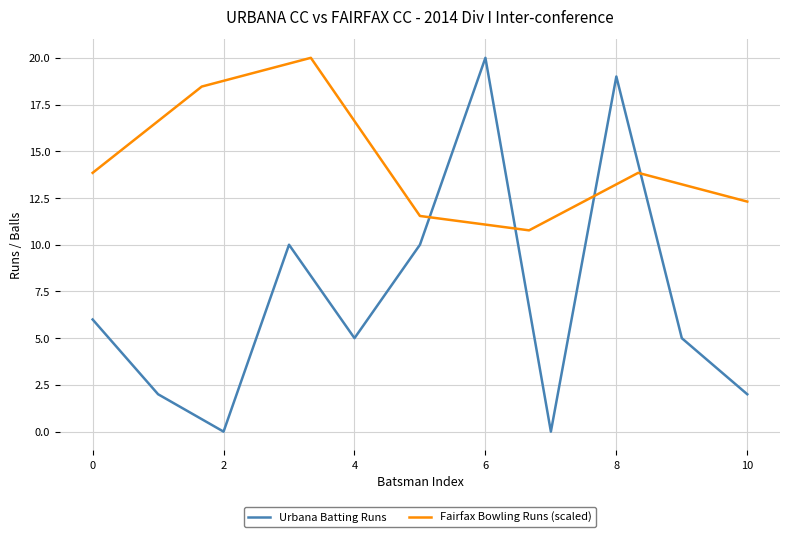

Is it true that Urbana Batting Runs equals 6 at 0?

True